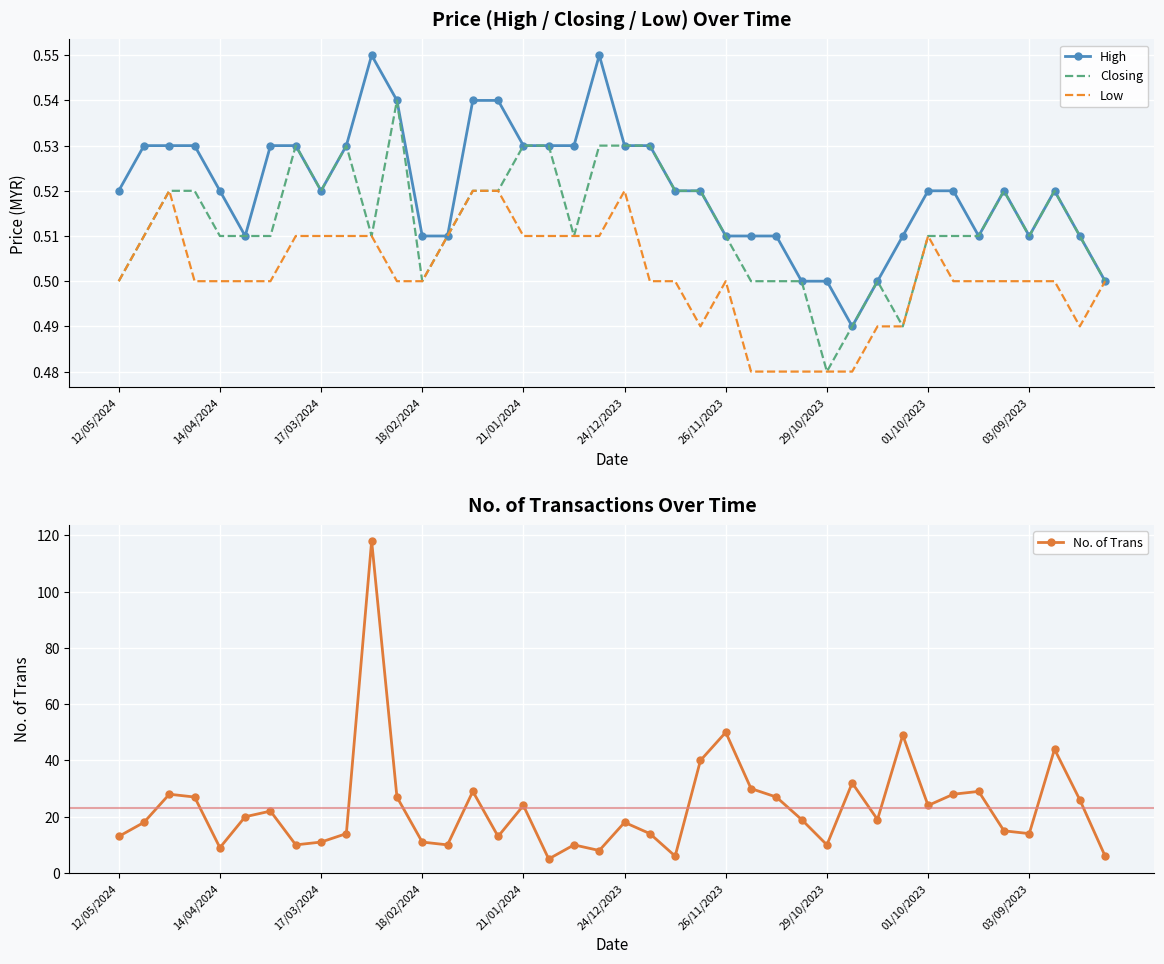

True or false: Closing has more than 2 interior local peaks.

True